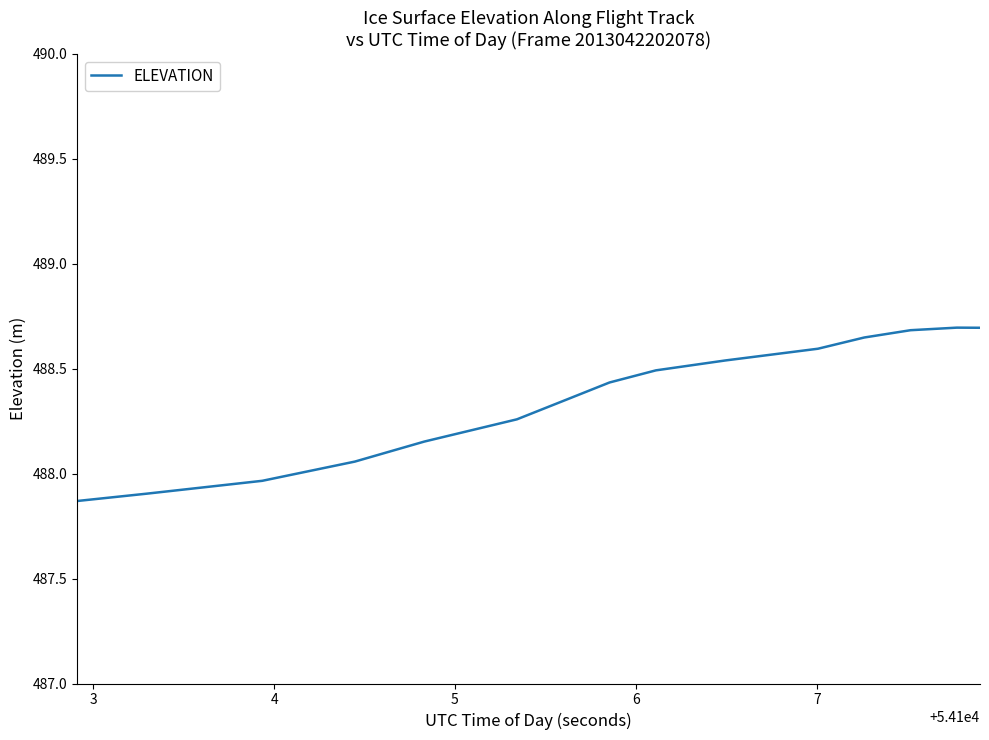

What is the greatest value displayed?

488.7